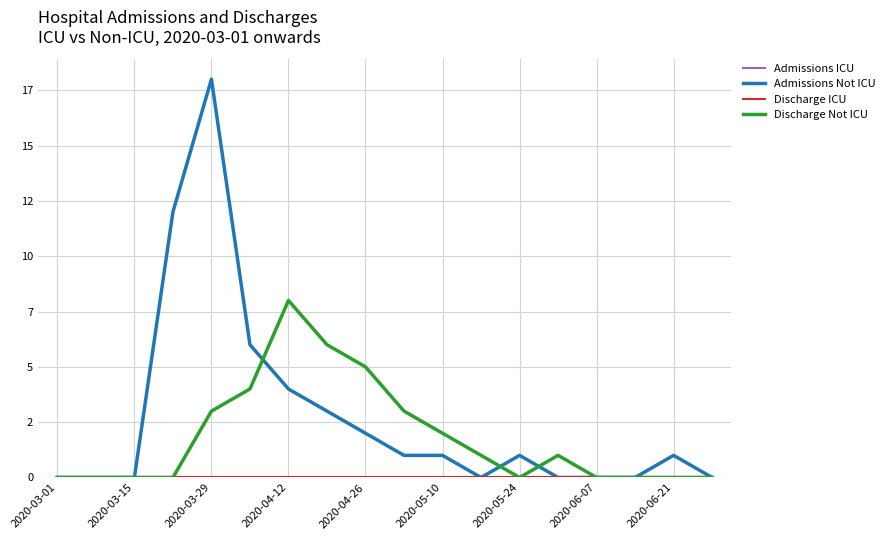

What is the average value of the Discharge Not ICU series?

2